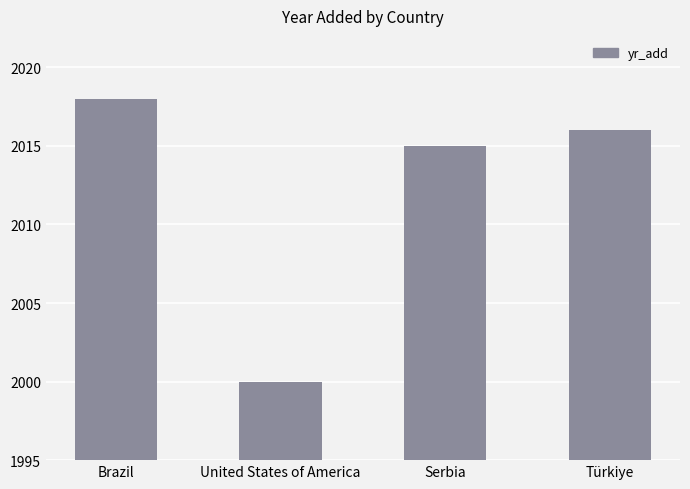

What is the change in value from Brazil to Serbia?

-3